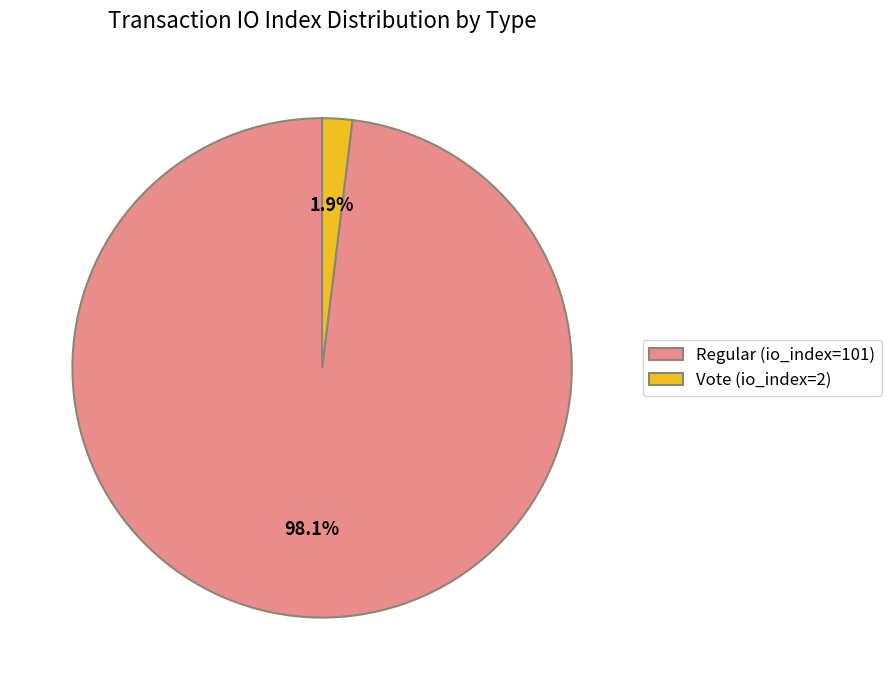

What is the majority slice?

Regular (io_index=101)